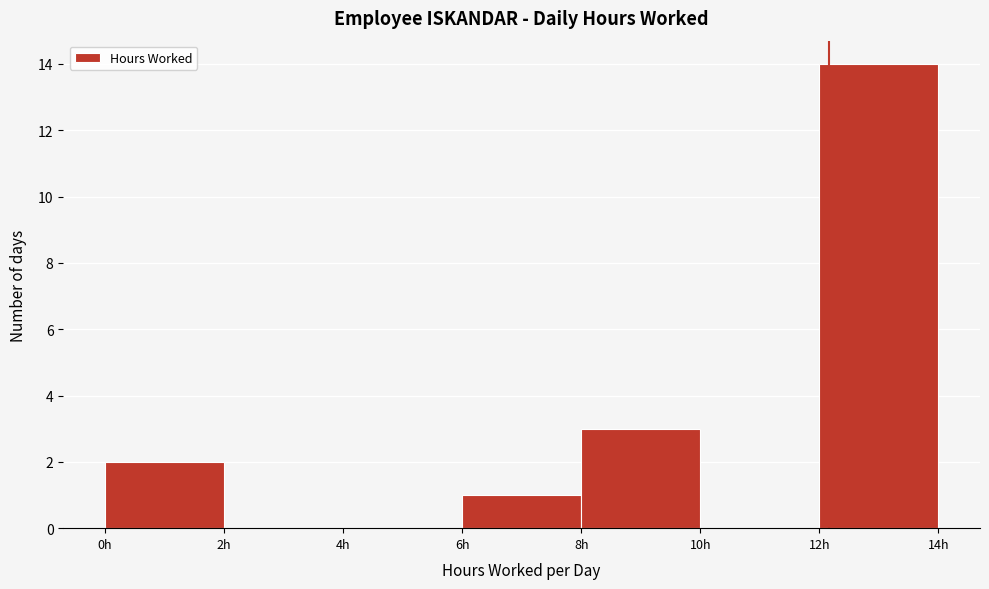

Over which range of the x-axis is the bar tallest?

12 to 14